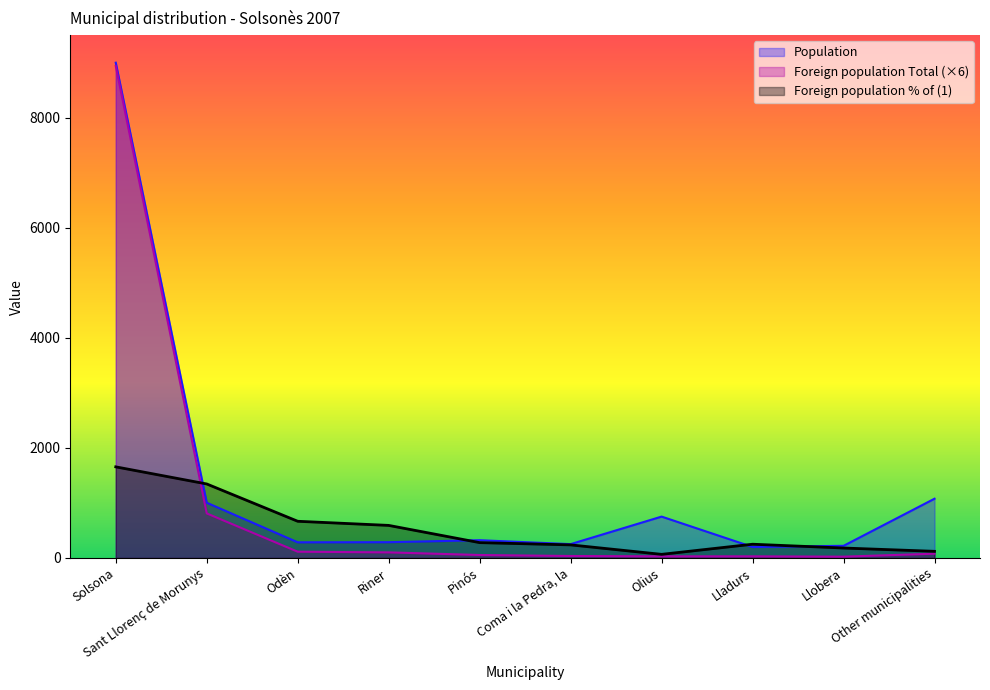

What is the difference between the Foreign population % of (1) values at Riner and Llobera?

411